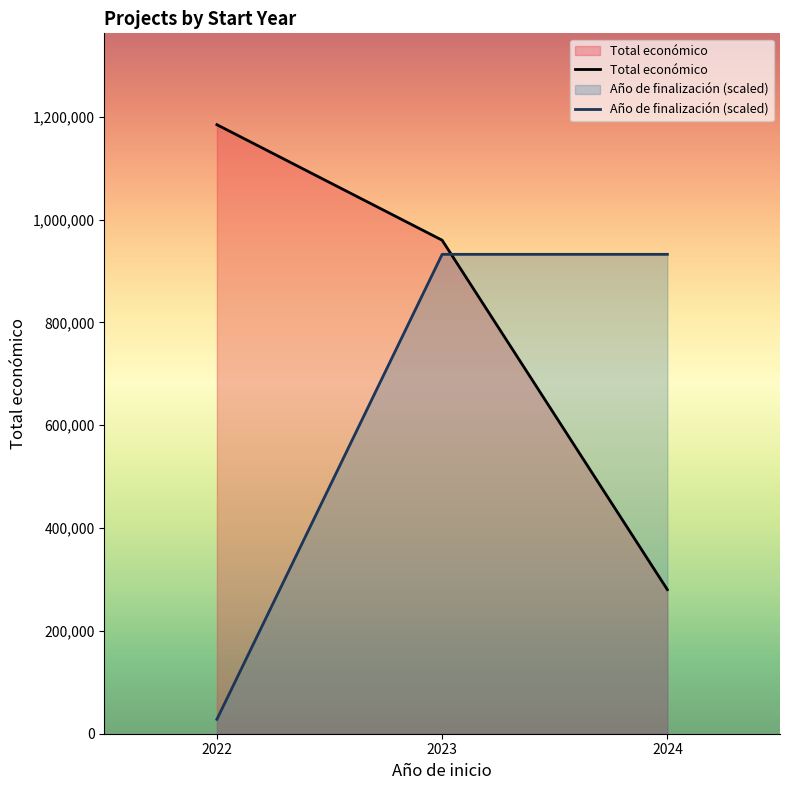

What are all the series names shown in the legend?

Total económico, Año de finalización (scaled)